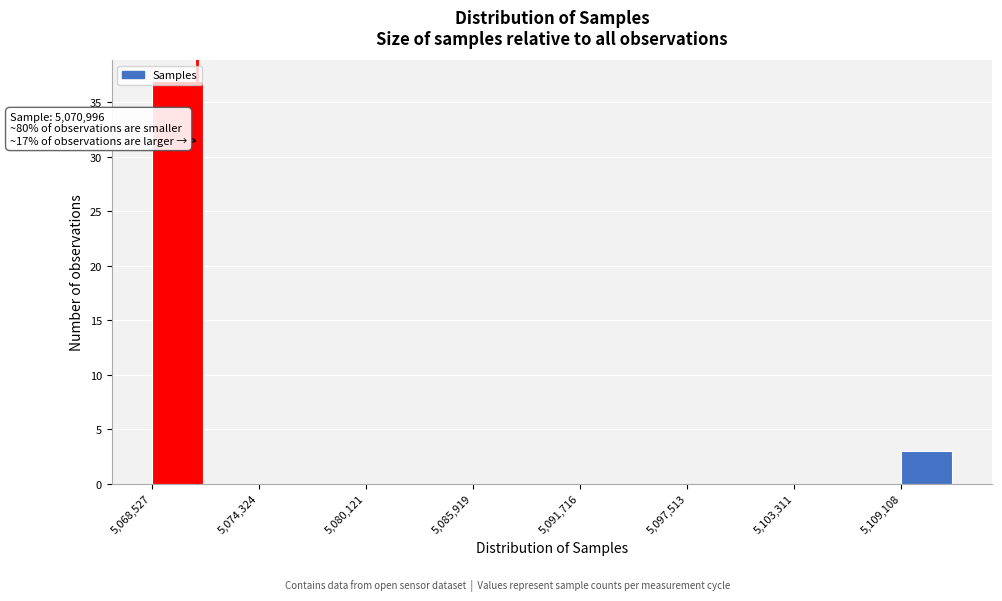

Around what value on the x-axis is the tallest bar? Give the approximate position of its centre, as read against the axis.

5070000